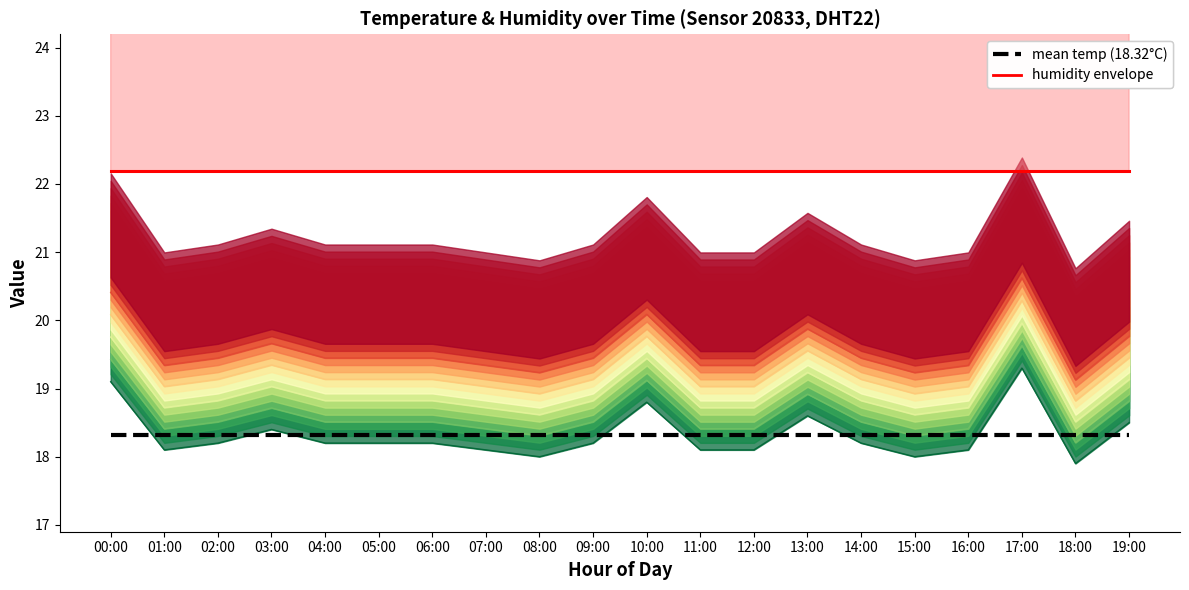

True or false: humidity envelope and mean temperature (18.32°C) intersect in this chart.

False